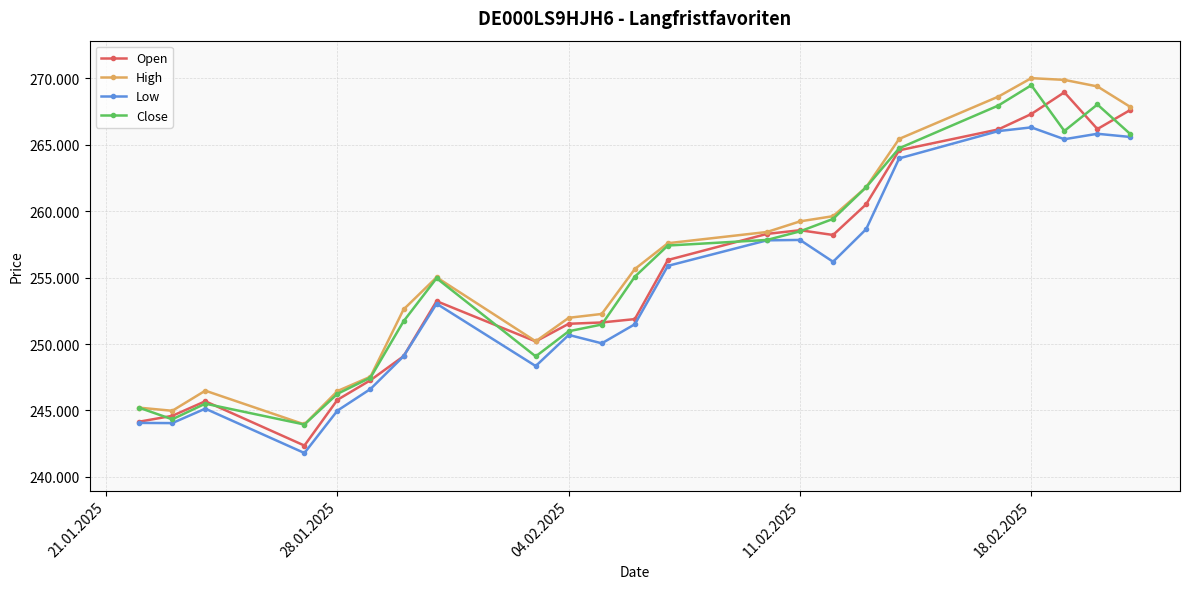

Does the chart display data point markers on the line(s)?

Yes